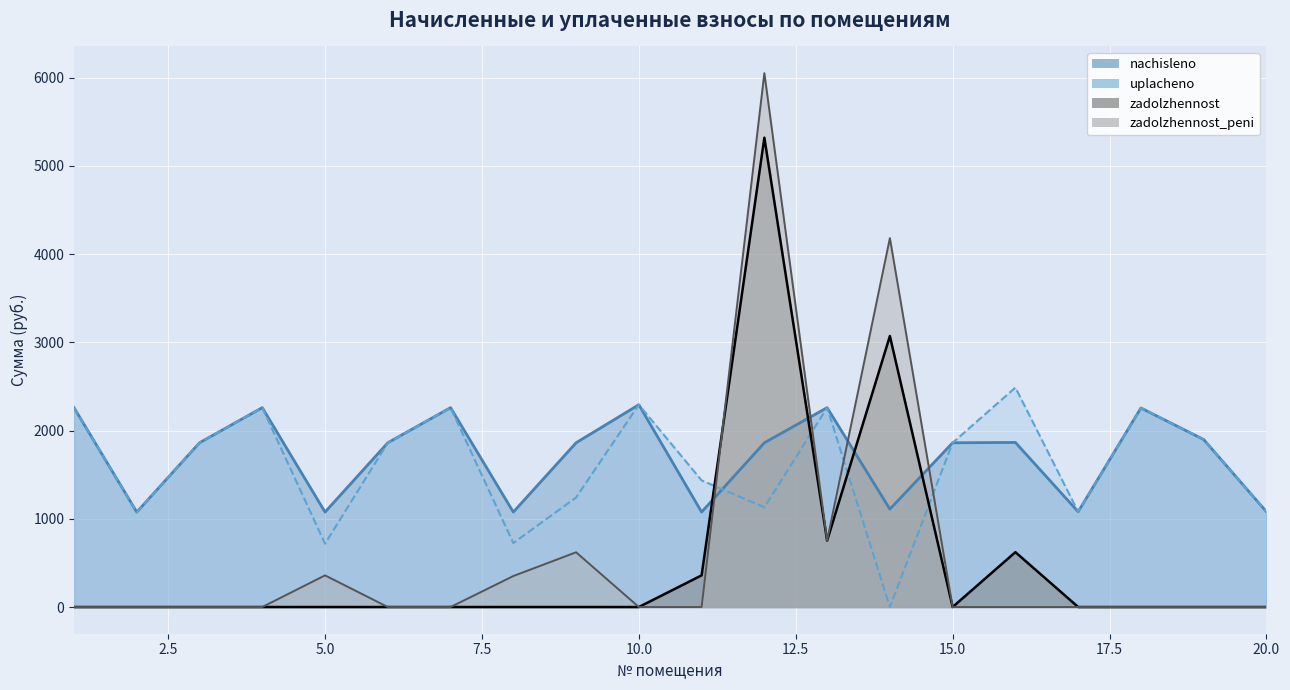

Where do nachisleno and uplacheno first cross each other?

11 and 12